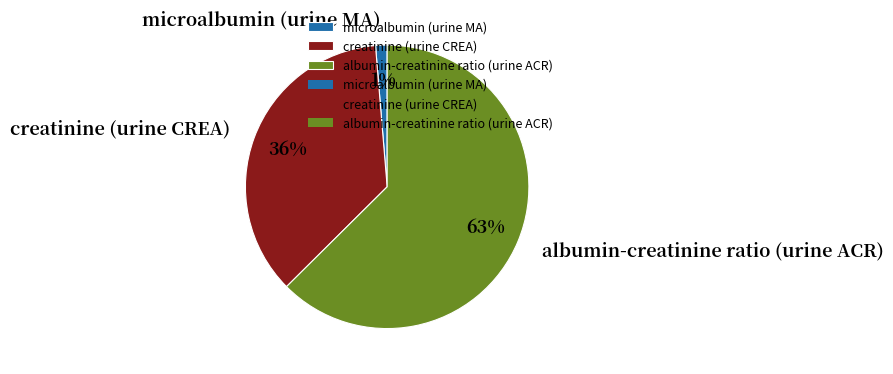

How many slices are in this pie chart?

3